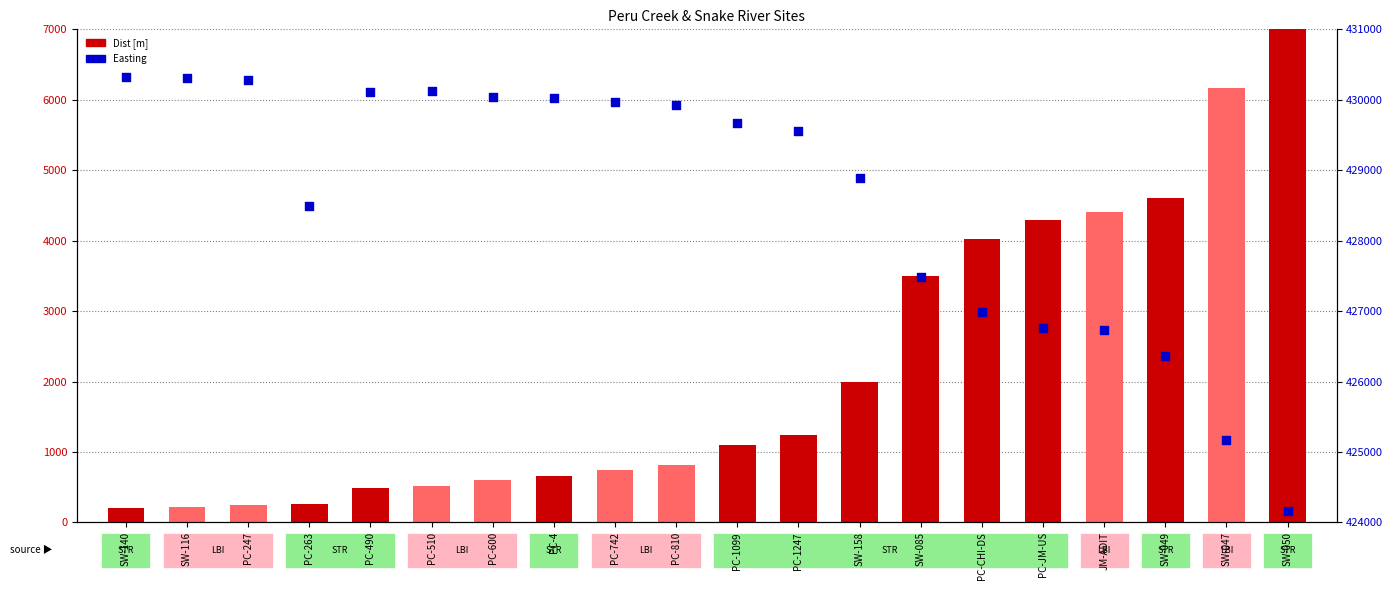

At which category is the sum across all series the highest?

SW-047